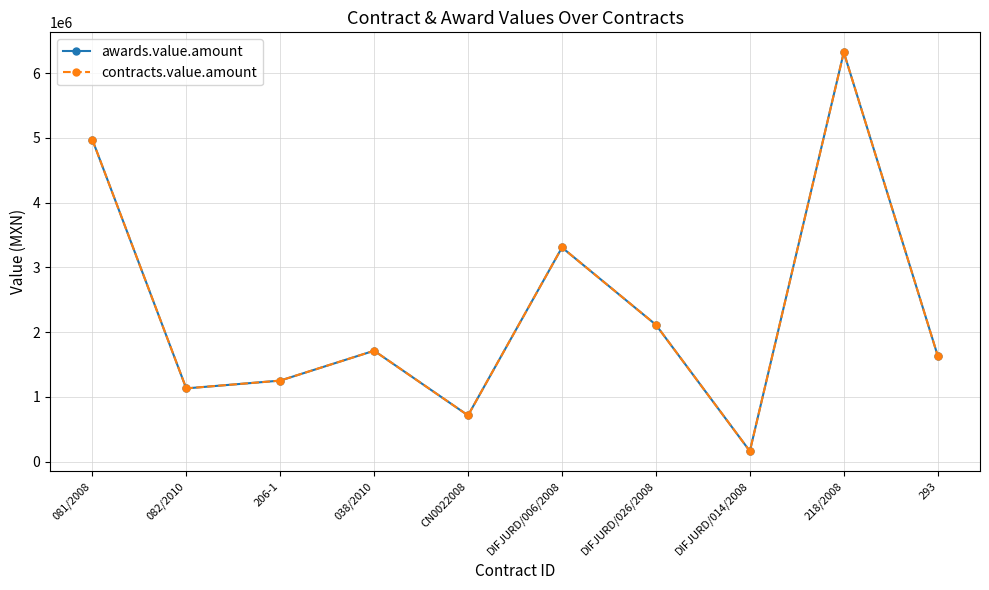

How many interior local valleys does the contracts.value.amount series have?

3